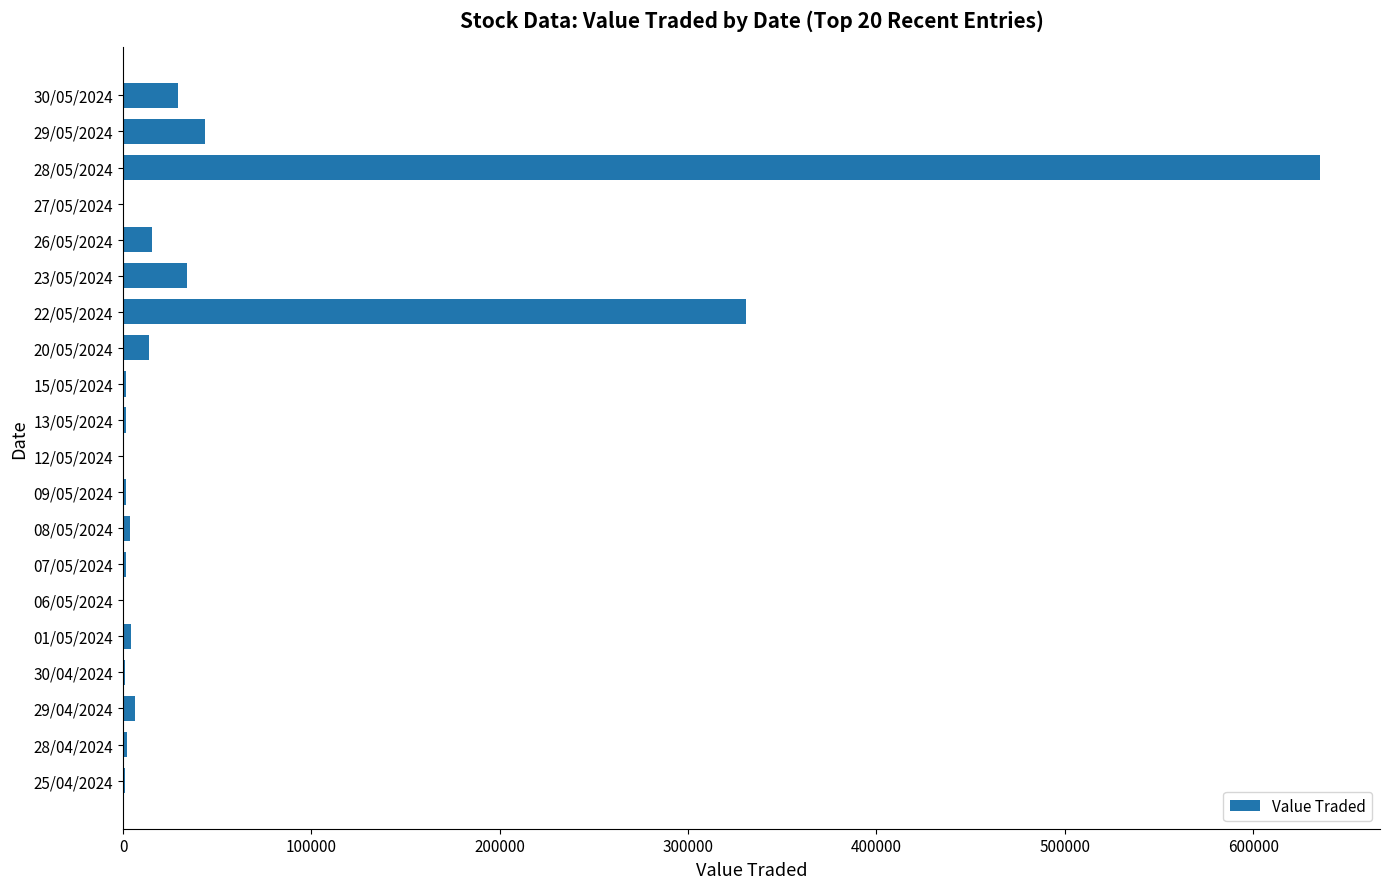

How many categories are shown in the chart?

20